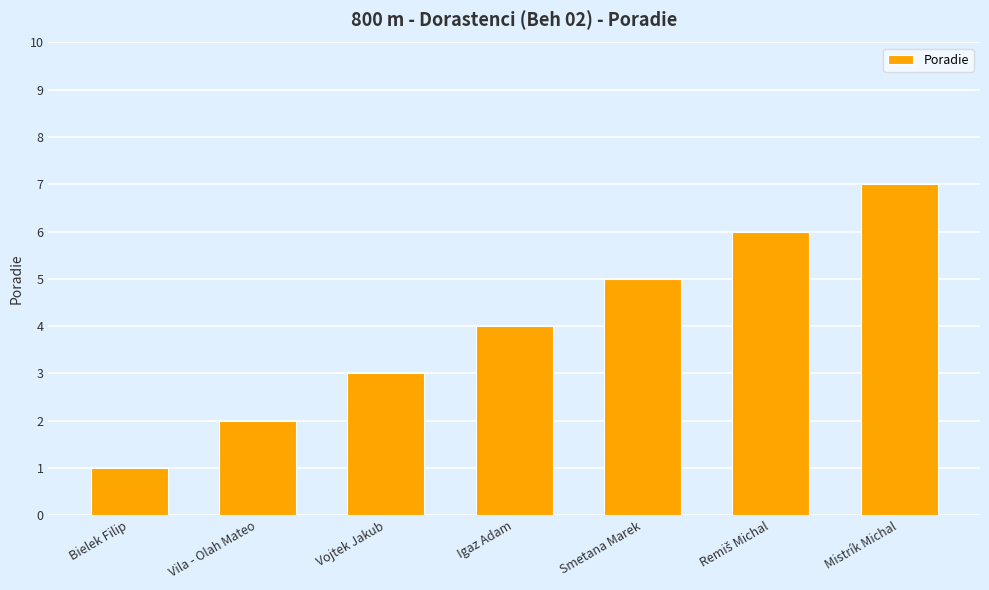

What is the ratio of the value at Vojtek Jakub to the value at Bielek Filip?

3.0